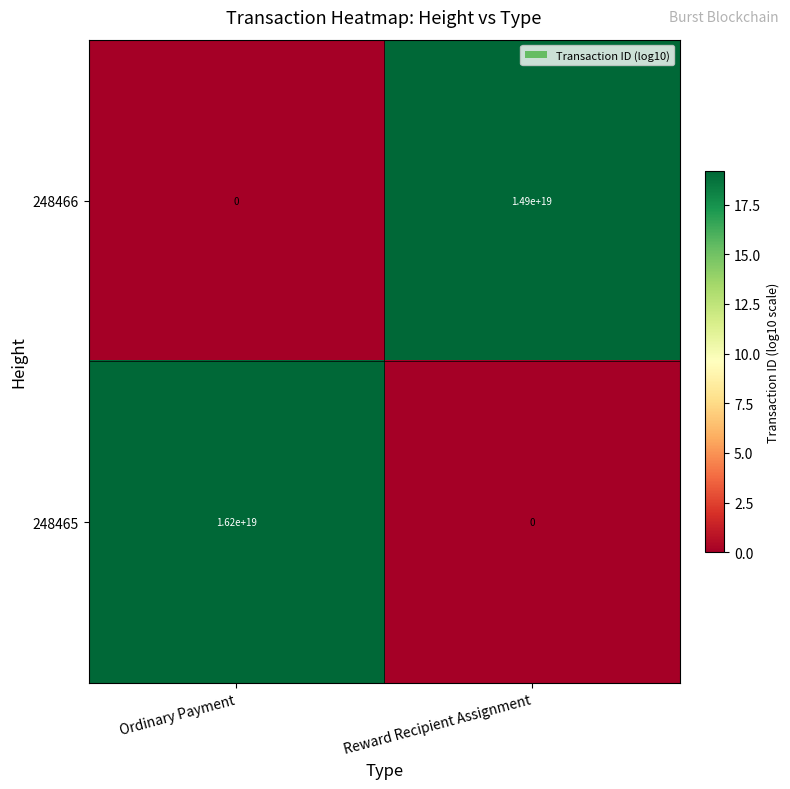

Is it true that 248465 equals 25837570586182262784 at Ordinary Payment?

False